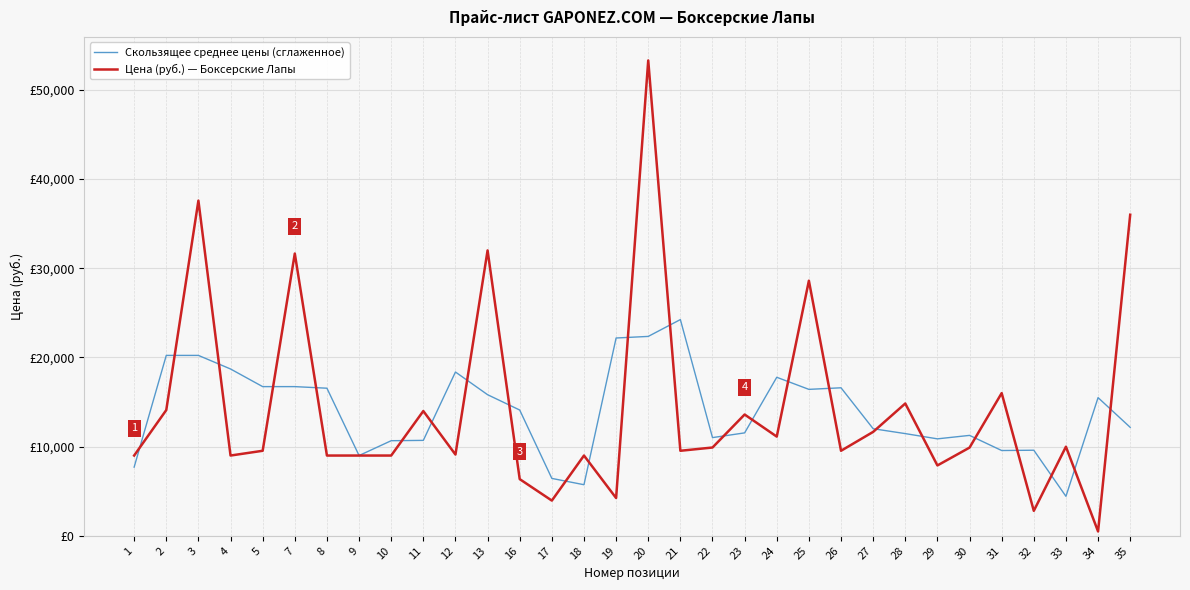

What is the sum of all Скользящее среднее цены (сглаженное) values?

446653.5